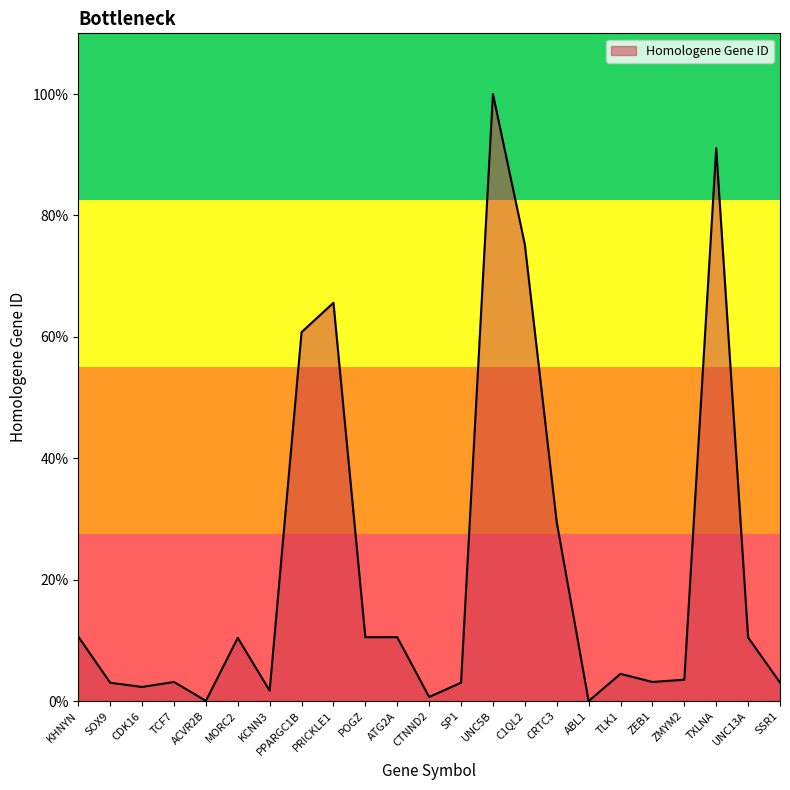

Which label corresponds to the largest value in the chart?

UNC5B